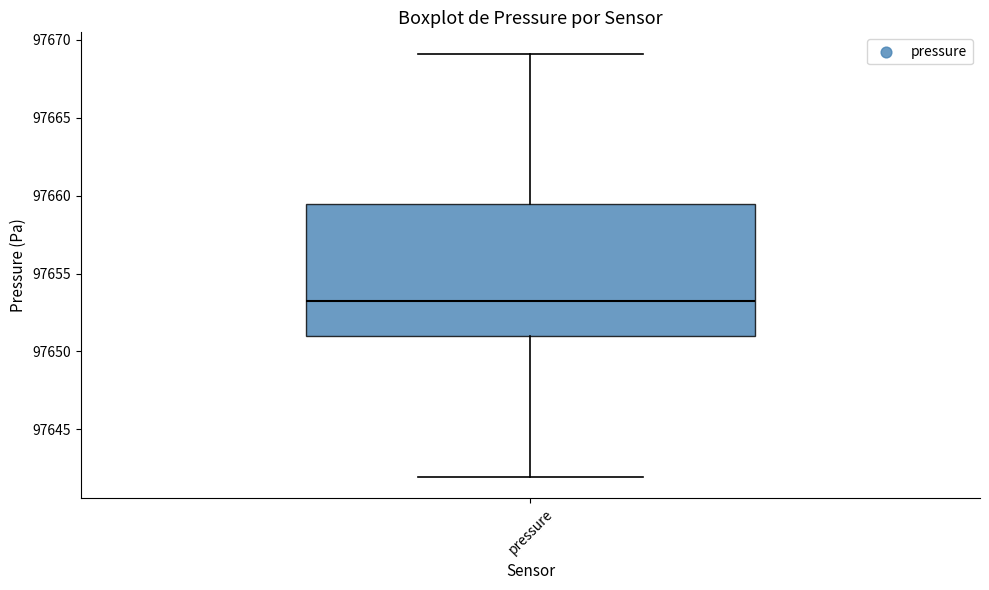

Read this box plot against the y-axis: the position of the median line, the range covered by the box, and the ends of both whiskers. The values are not printed on the chart, so give them approximately, as read against the axis.

median 97653.0, box 97651.0 to 97659.5, whiskers 97642.0 to 97669.0